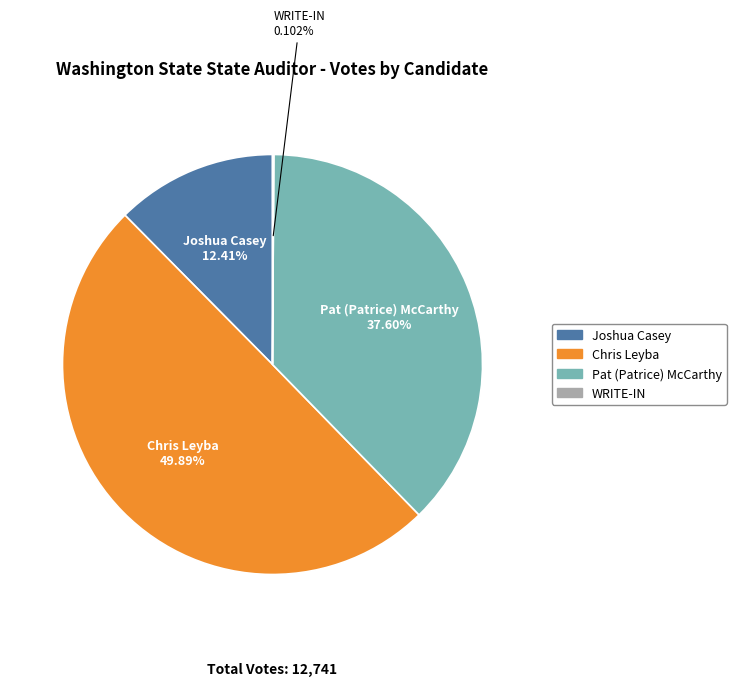

What is the largest slice in the pie chart?

Chris Leyba